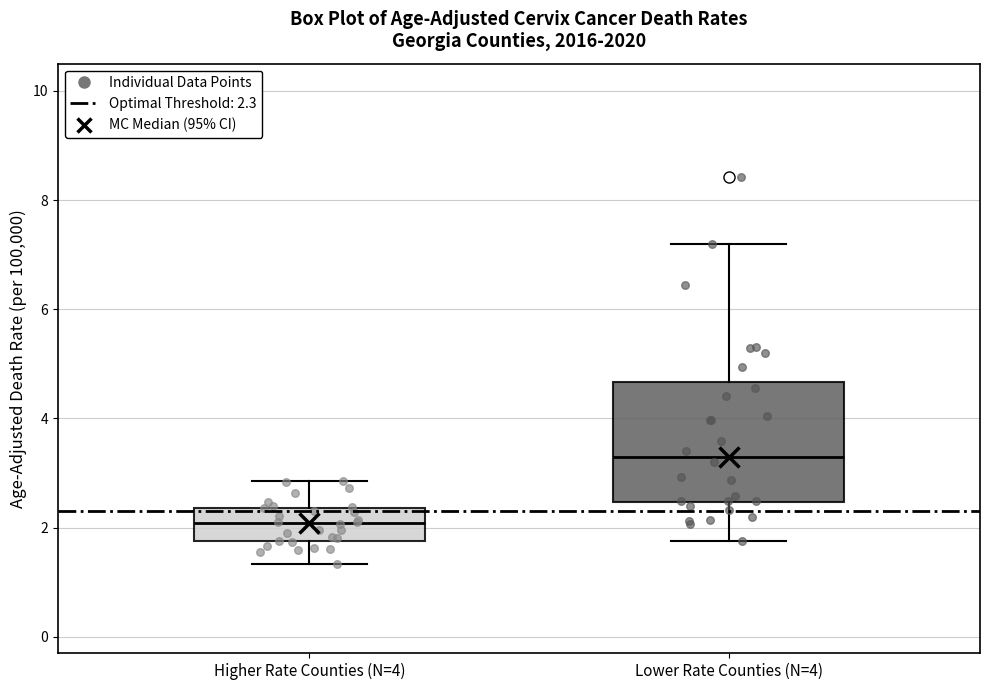

Where is the lower edge of the box for Lower Rate Counties (N=4) on the y-axis? The values are not printed on the chart, so give them approximately, as read against the axis.

2.4